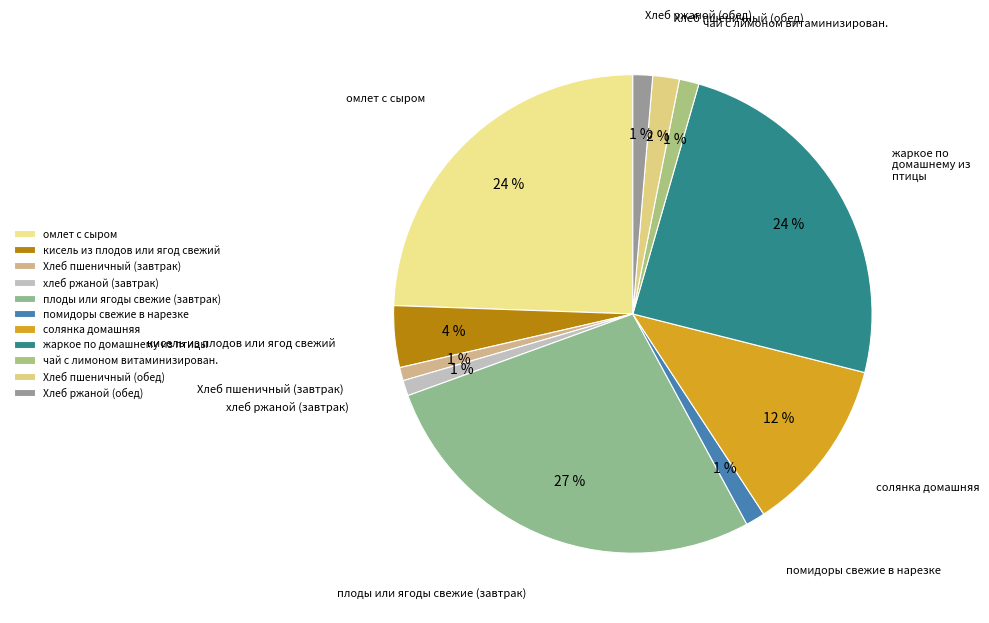

Combined, do плоды или ягоды свежие (завтрак) and жаркое по домашнему из птицы account for over 50%?

Yes